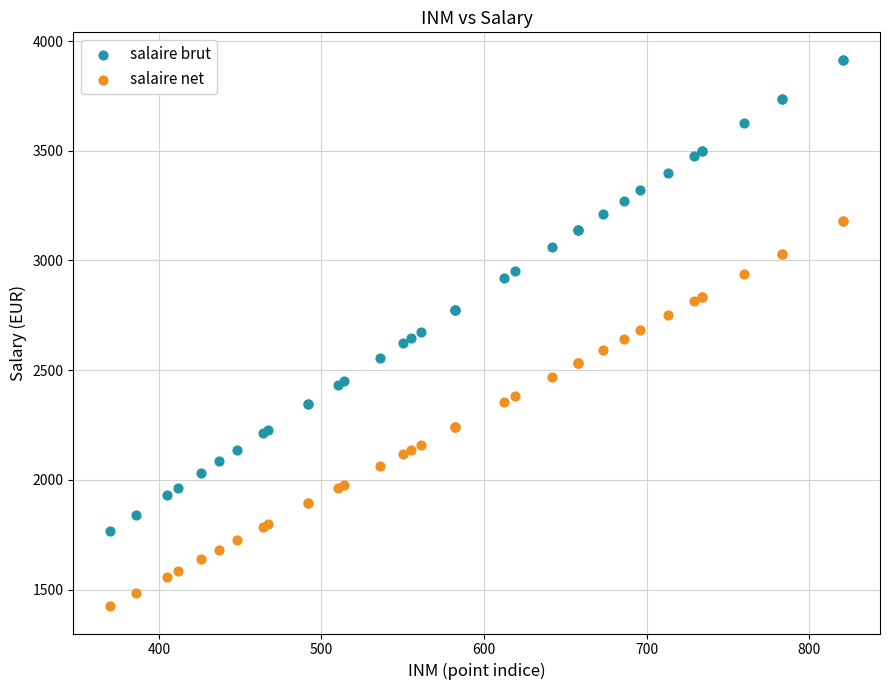

Which series has the widest spread of Y values?

salaire brut